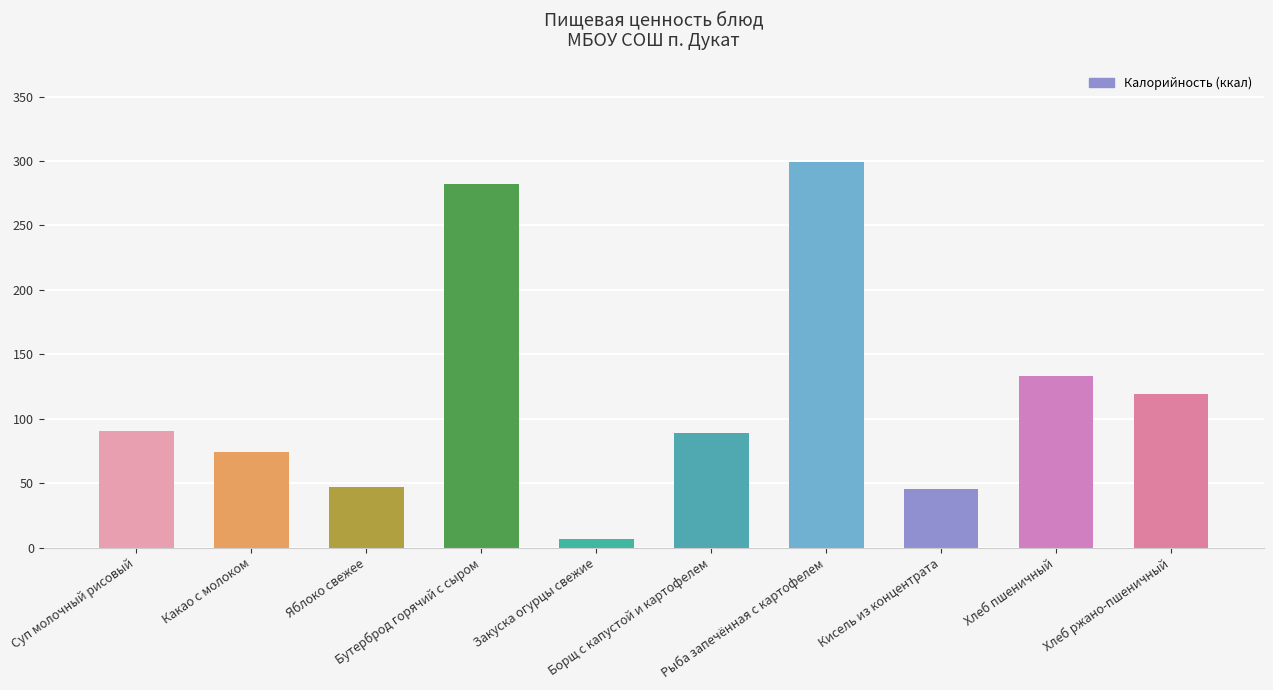

What is the value of the 4th bar from the left?

282.4